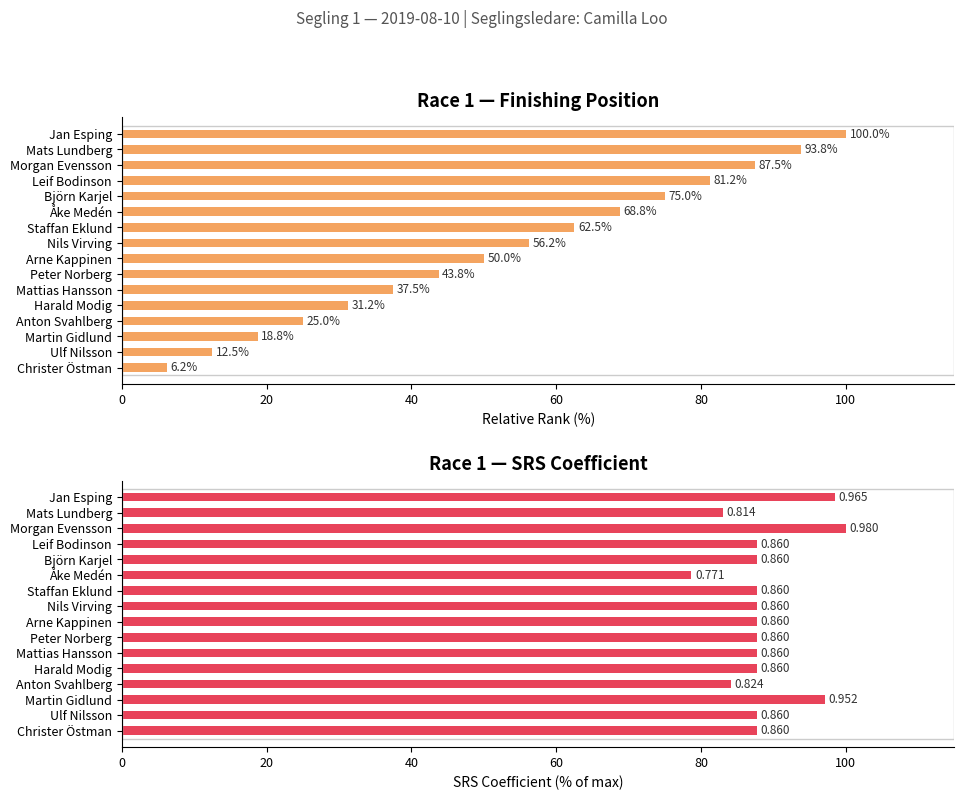

Which series has the largest range (max minus min)?

Finishing Place (inverted %)